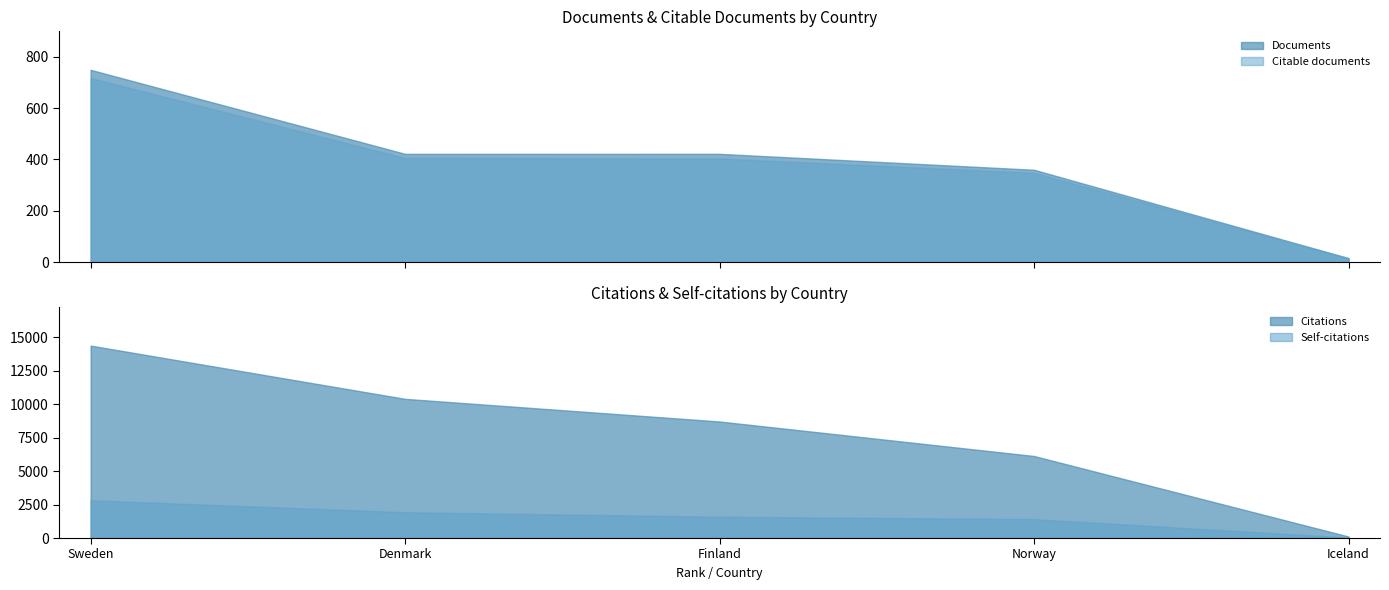

Which label corresponds to the largest value in the chart?

Sweden